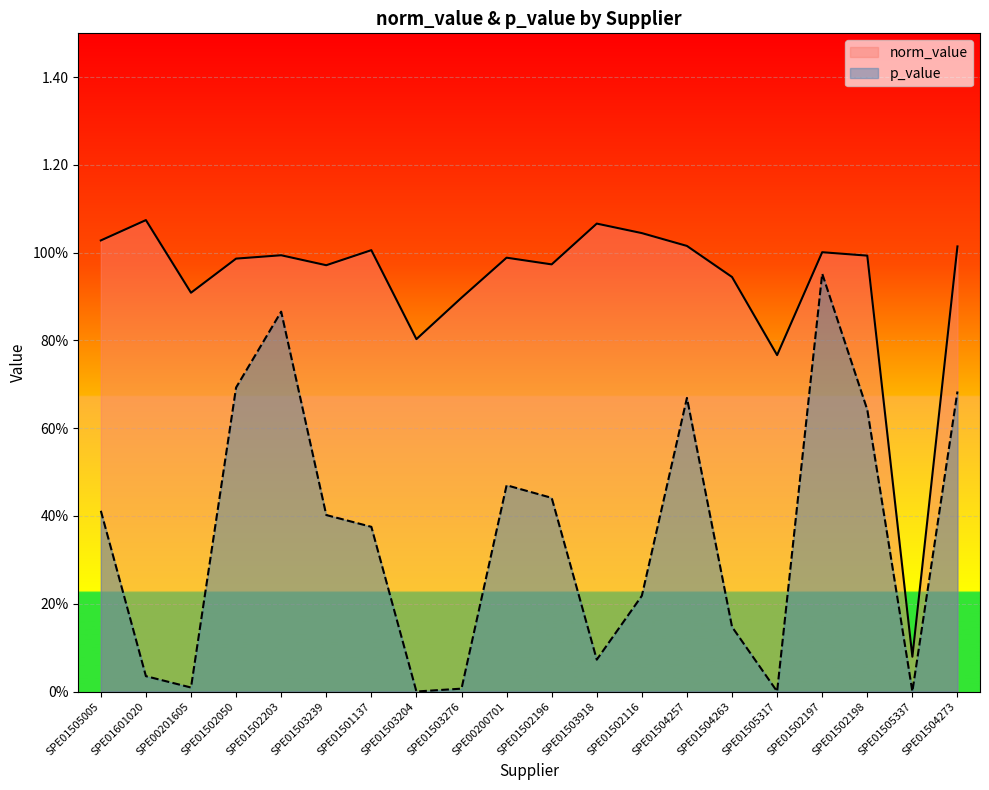

The value of p_value at SPE01502198 is 0.6. True or false?

True